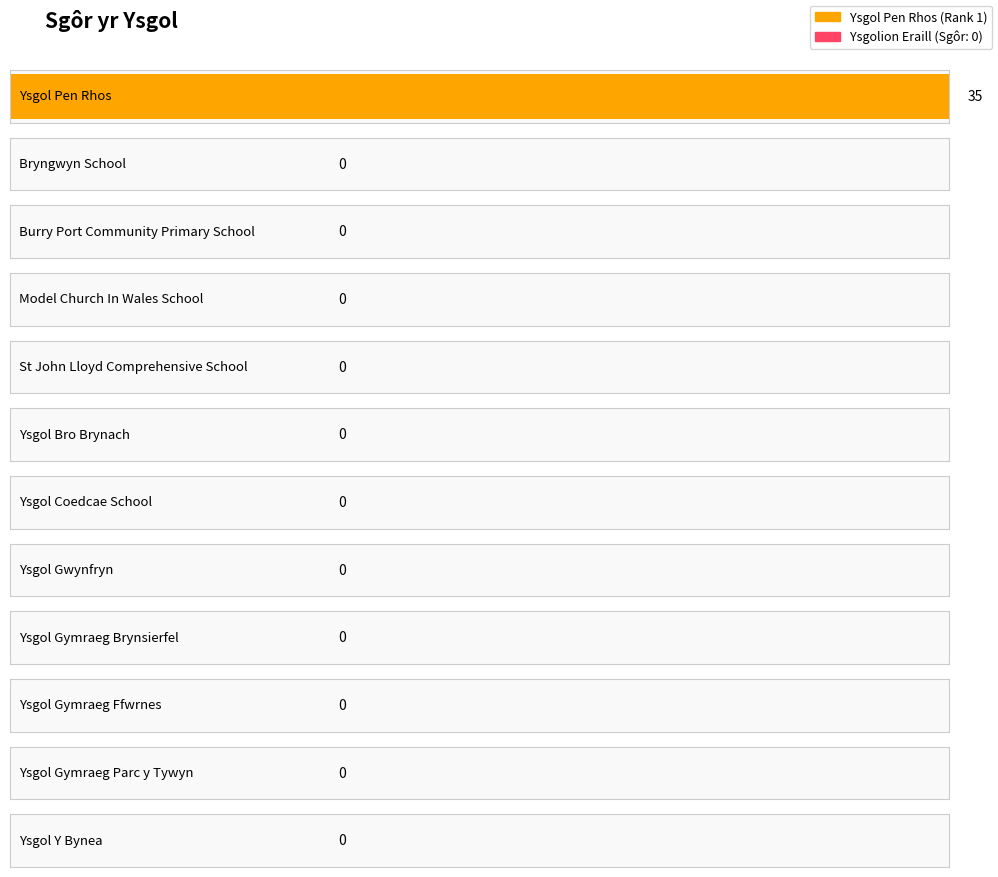

What is the maximum value shown in the chart?

35